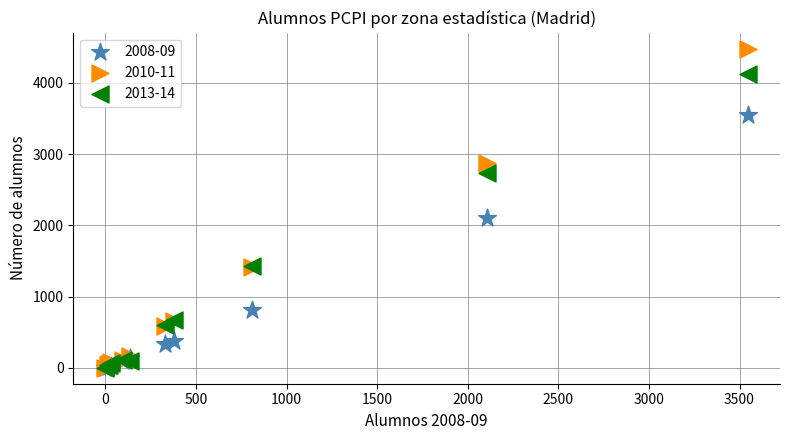

Across all series, what Y value is closest to 2241?

2105